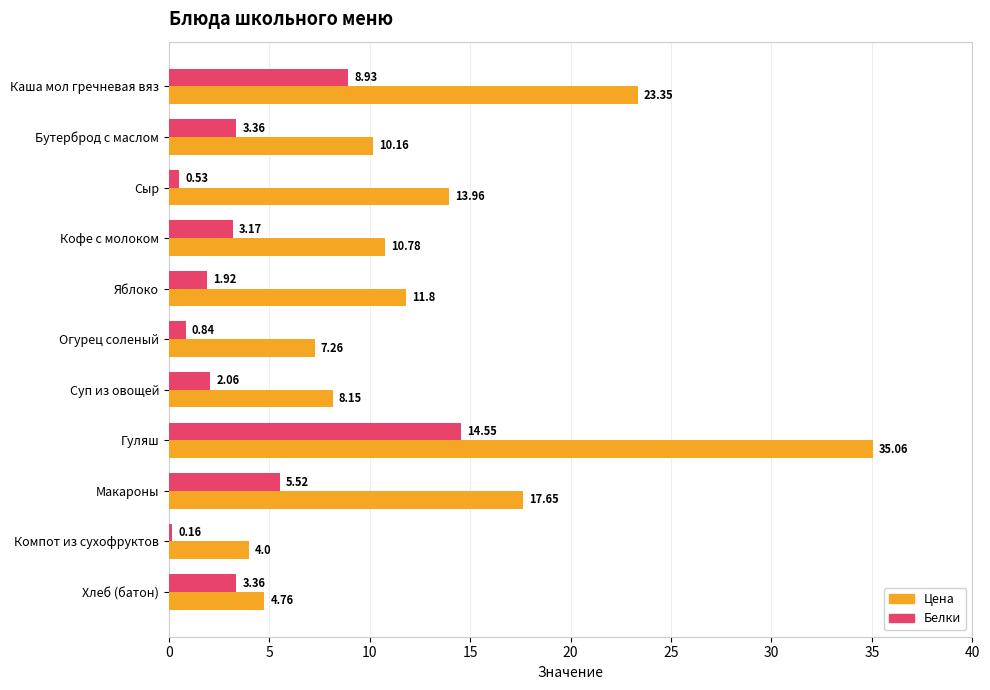

What is the difference between the highest and lowest values at Гуляш?

20.5